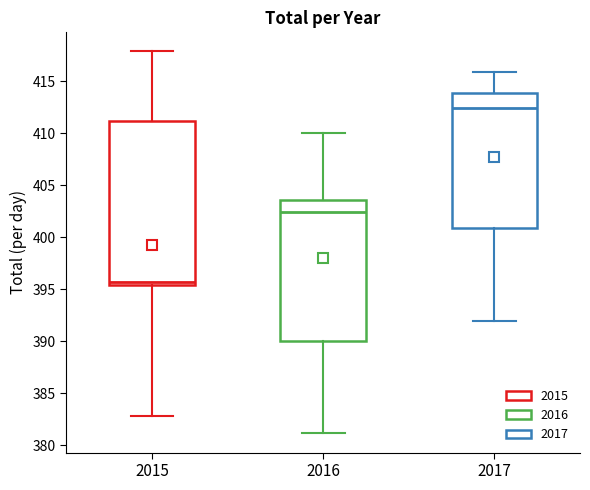

Comparing the boxes themselves (not the whiskers), which one is the tallest?

2015